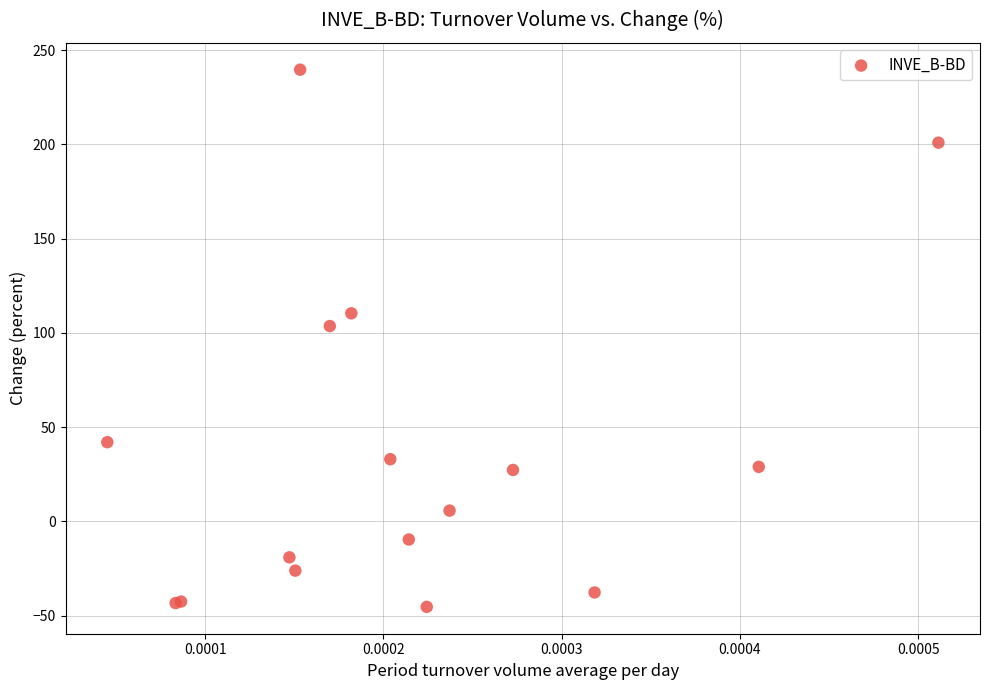

What Y value in the scatter plot is closest to 97?

103.6